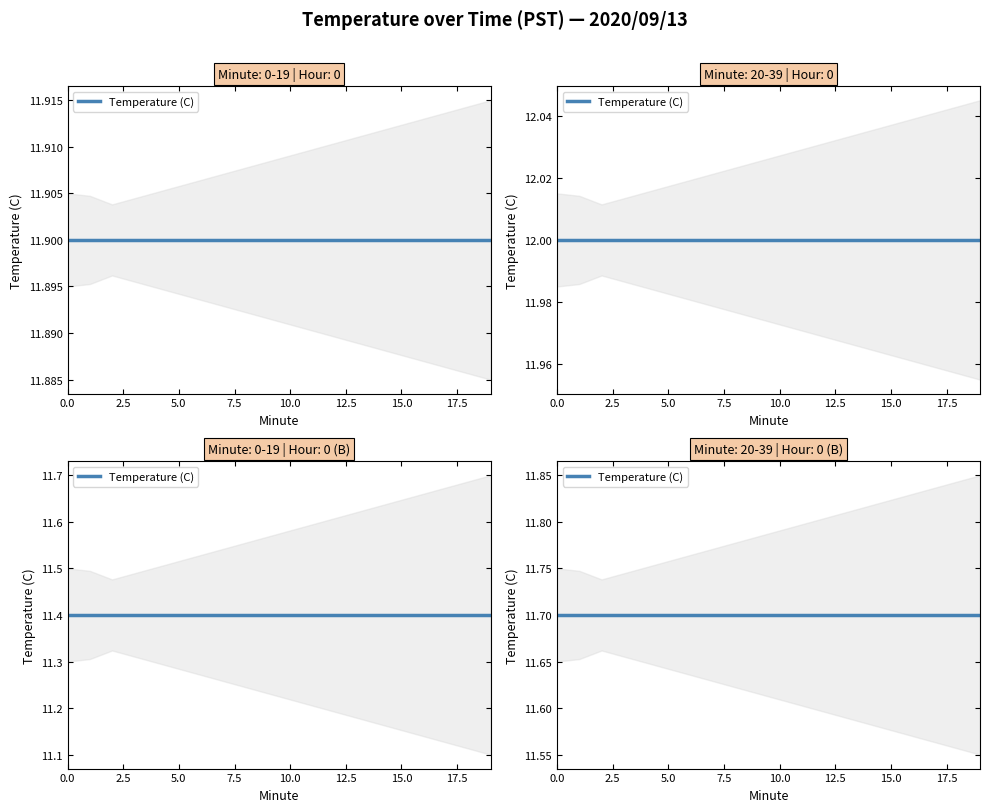

True or false: Temperature (C) has a value of 6.6 at 12.

False